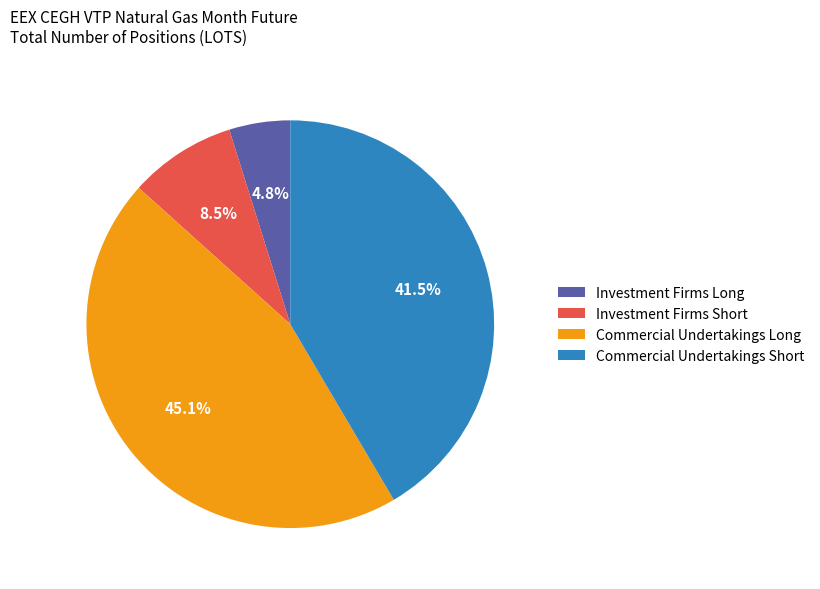

Which slice is the smallest?

Investment Firms Long